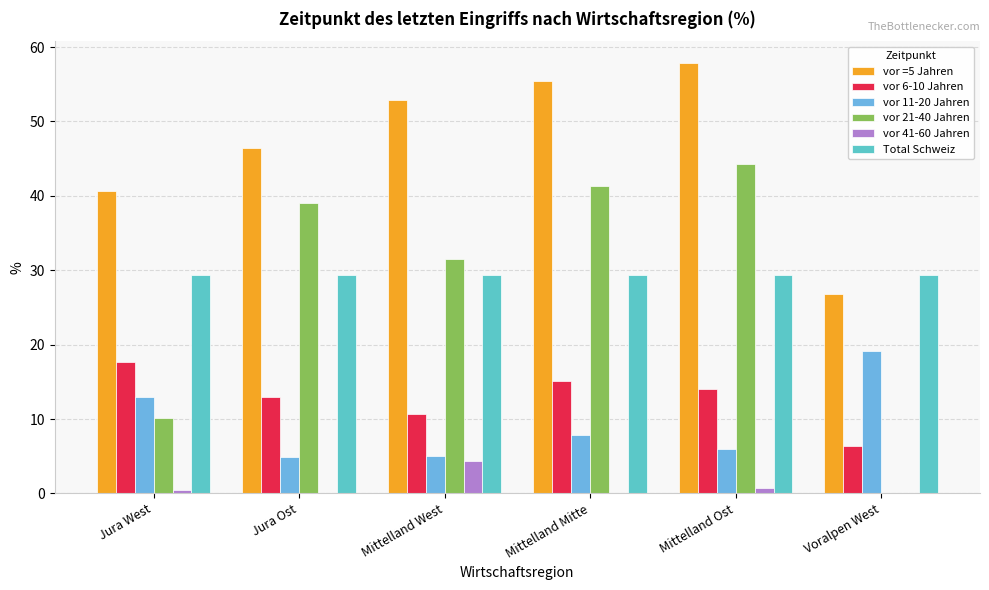

Which category has the lowest value in the vor 21-40 Jahren series?

Voralpen West